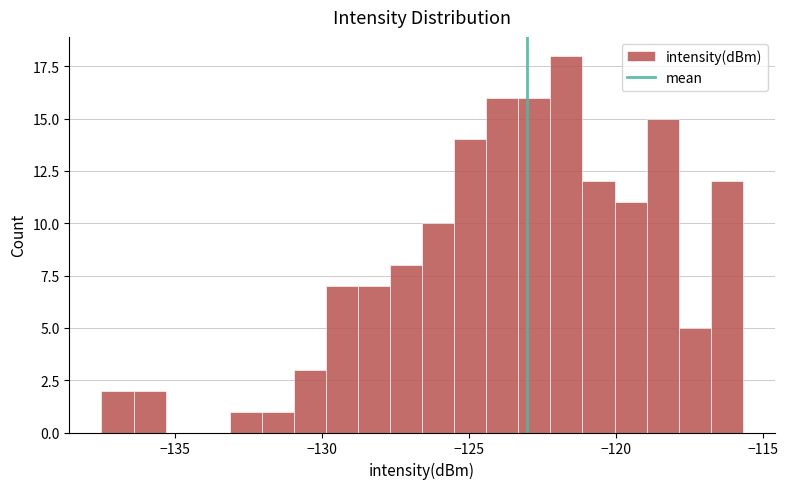

Read against the x-axis, roughly where is the centre of the tallest bar?

-121.5